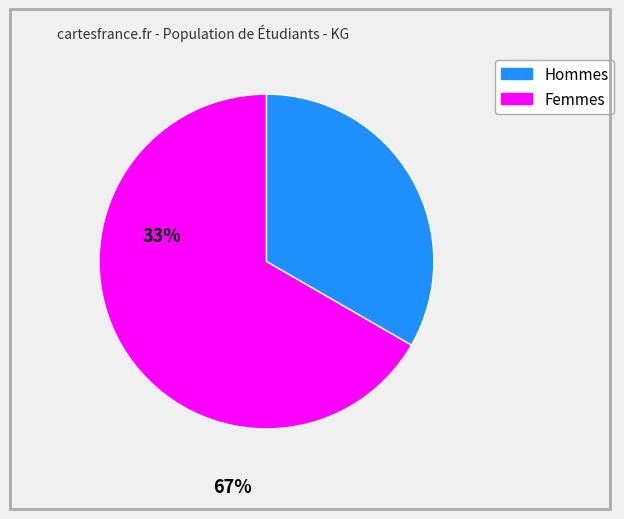

Does any single category account for the majority?

Yes